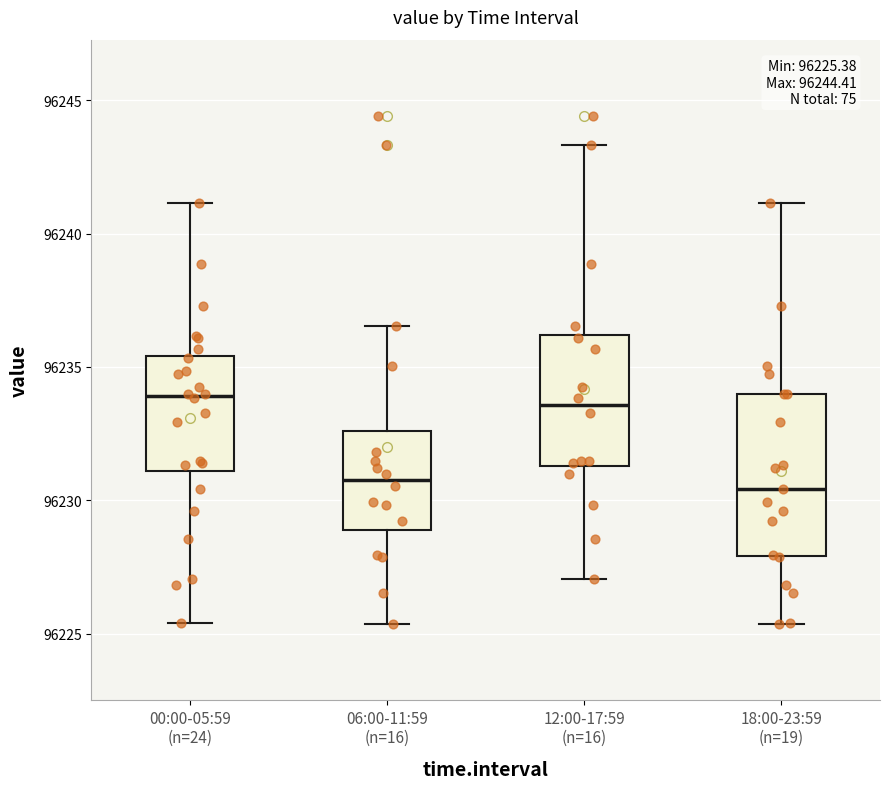

Which box is the tallest, from its lower edge to its upper edge?

18:00-23:59 (n=19)